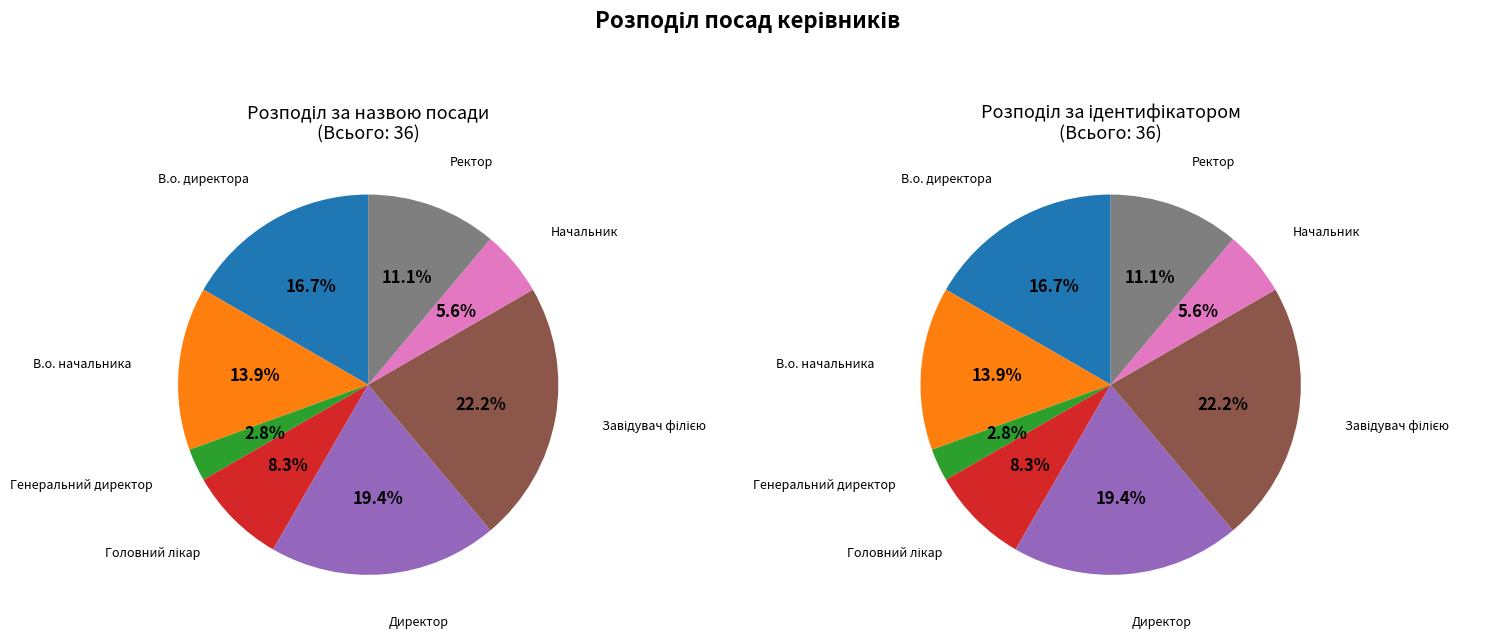

Is the sum of В.о. директора and В.о. начальника greater than half?

No